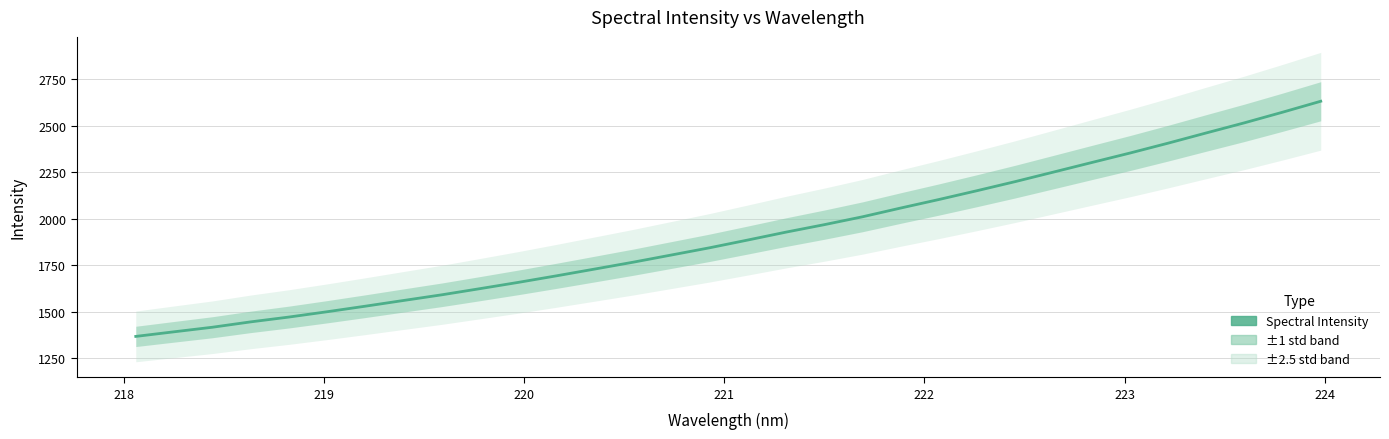

What is the sum of all values?

61177.1